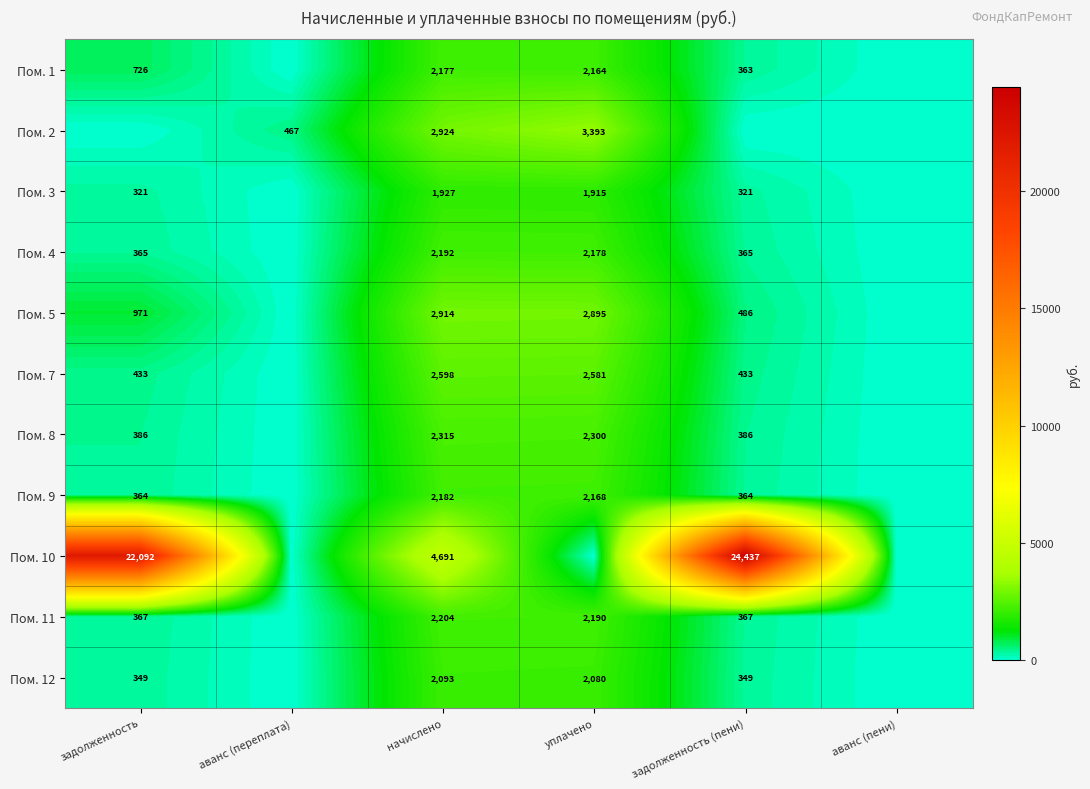

Is the value of Пом. 12 at начислено greater than the value of Пом. 9 at уплачено?

No